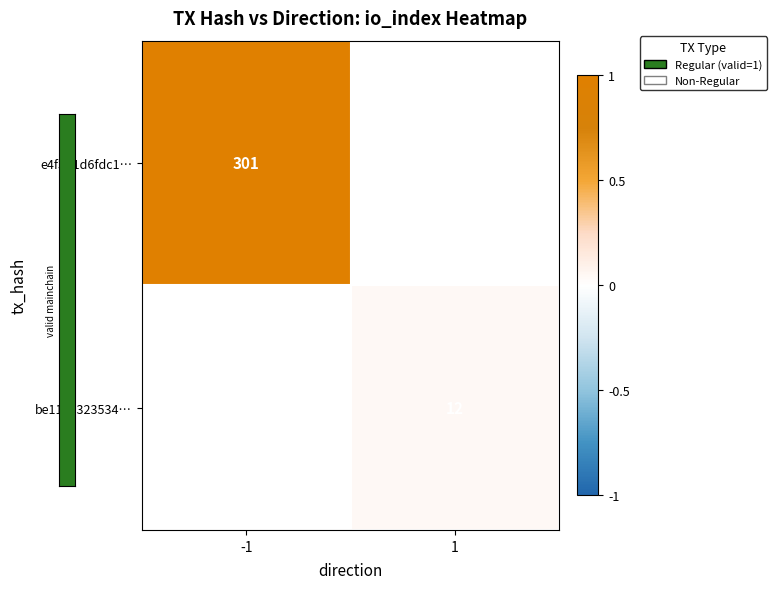

Is it true that be113a323534… equals 16 at 1?

False